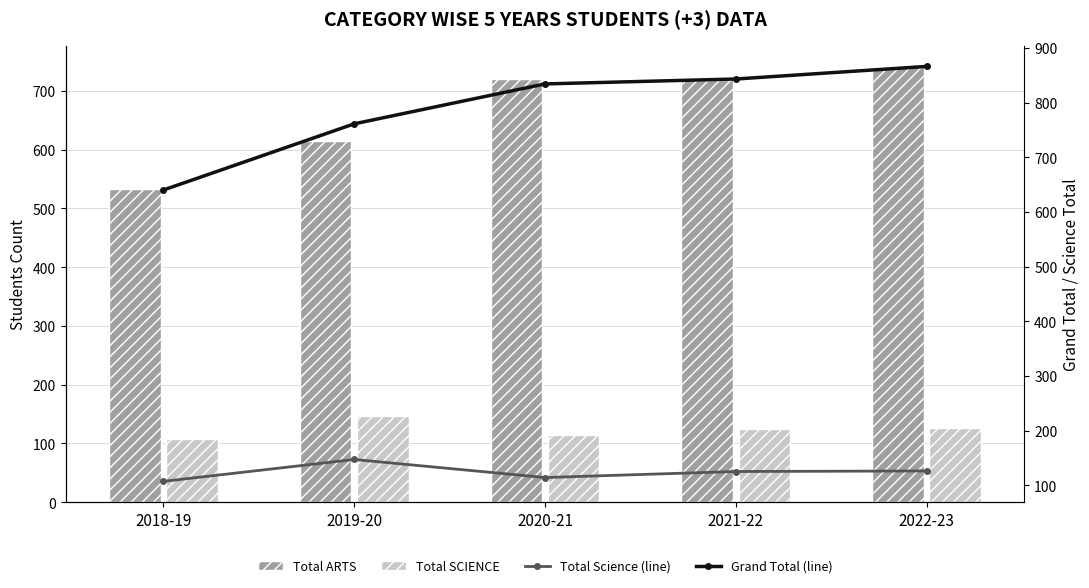

At how many categories does at least one series exceed 269?

5